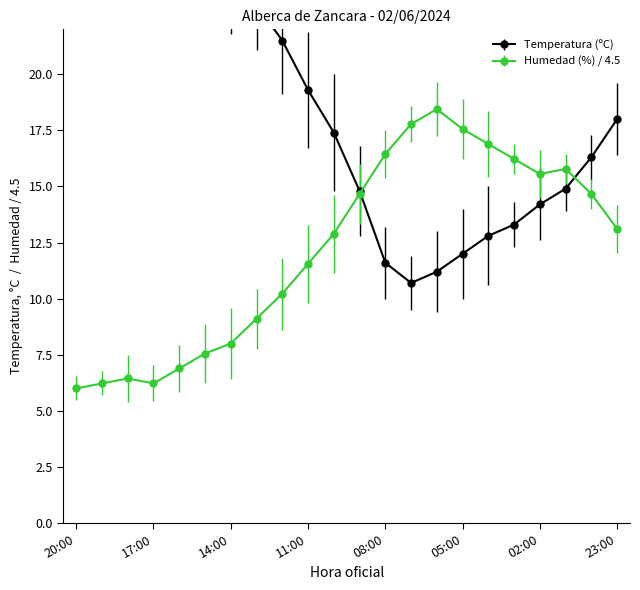

What is the difference between the highest and lowest values at 12:00?

11.3